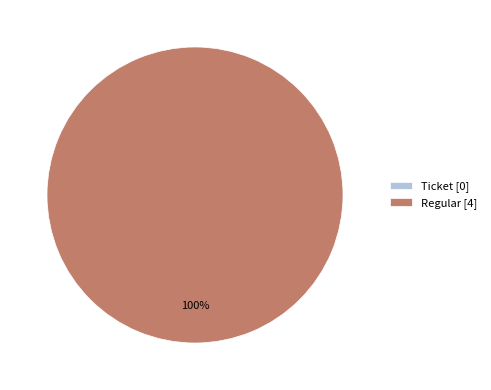

Combined, do Ticket and Regular account for over 50%?

Yes